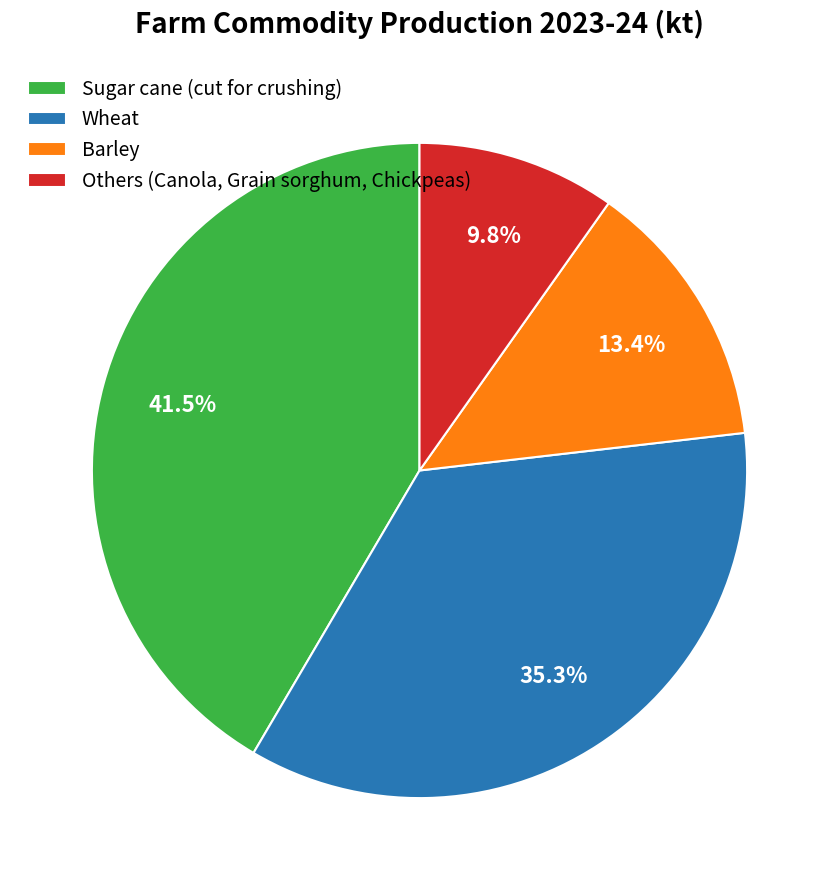

Rank the categories by value from lowest to highest.

Others (Canola, Grain sorghum, Chickpeas), Barley, Wheat, Sugar cane (cut for crushing)